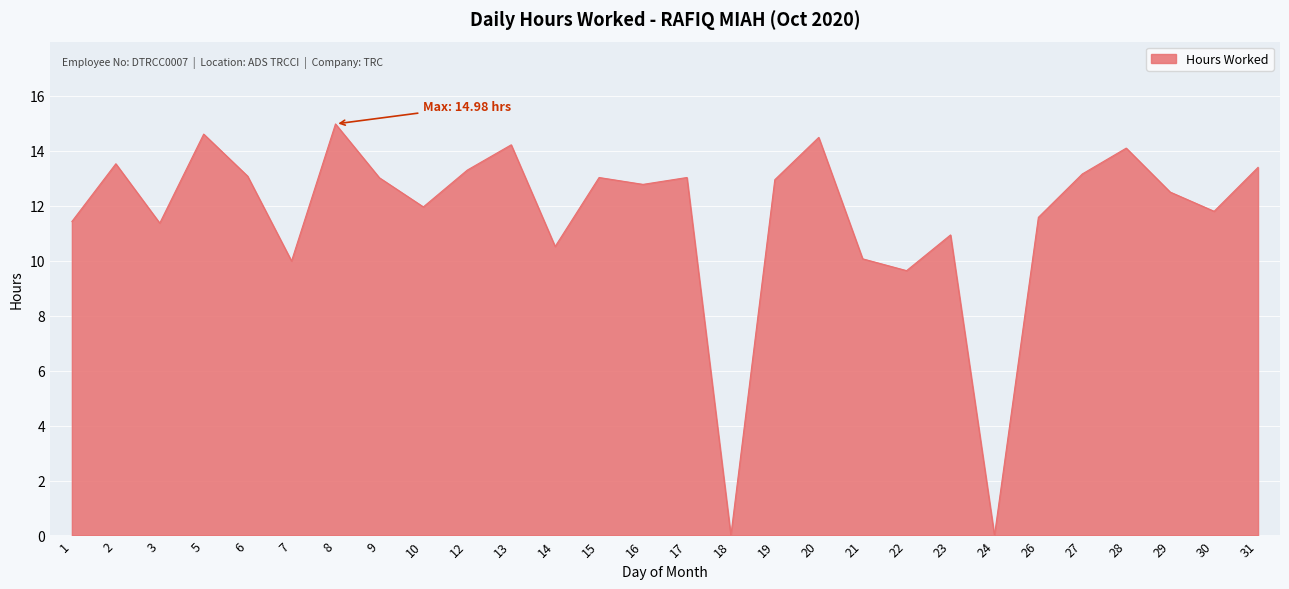

What is the difference between the maximum and minimum values?

15.0